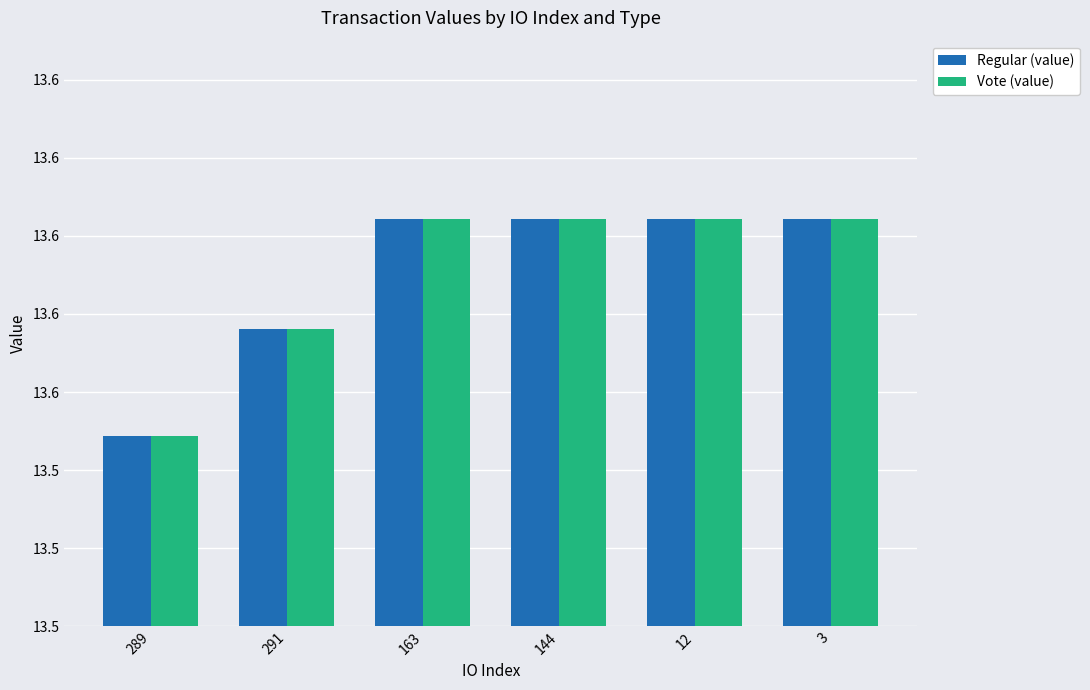

Reading right to left, transcribe all the data shown in this chart.

Regular (value): 3=13.6	12=13.6	144=13.6	163=13.6	291=13.6	289=13.5
Vote (value): 3=13.6	12=13.6	144=13.6	163=13.6	291=13.6	289=13.5